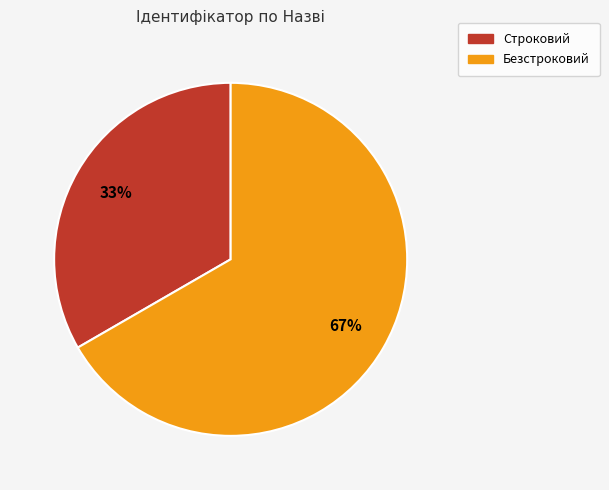

Is it true that Безстроковий is 67% of the pie?

True